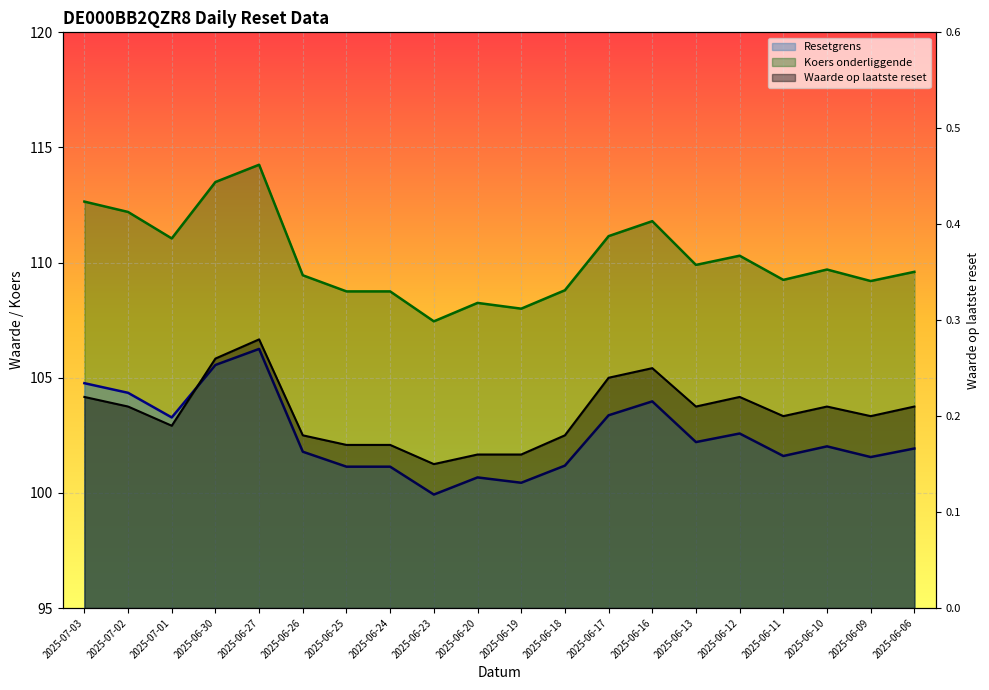

How many interior local peaks does the Waarde op laatste reset series have?

4